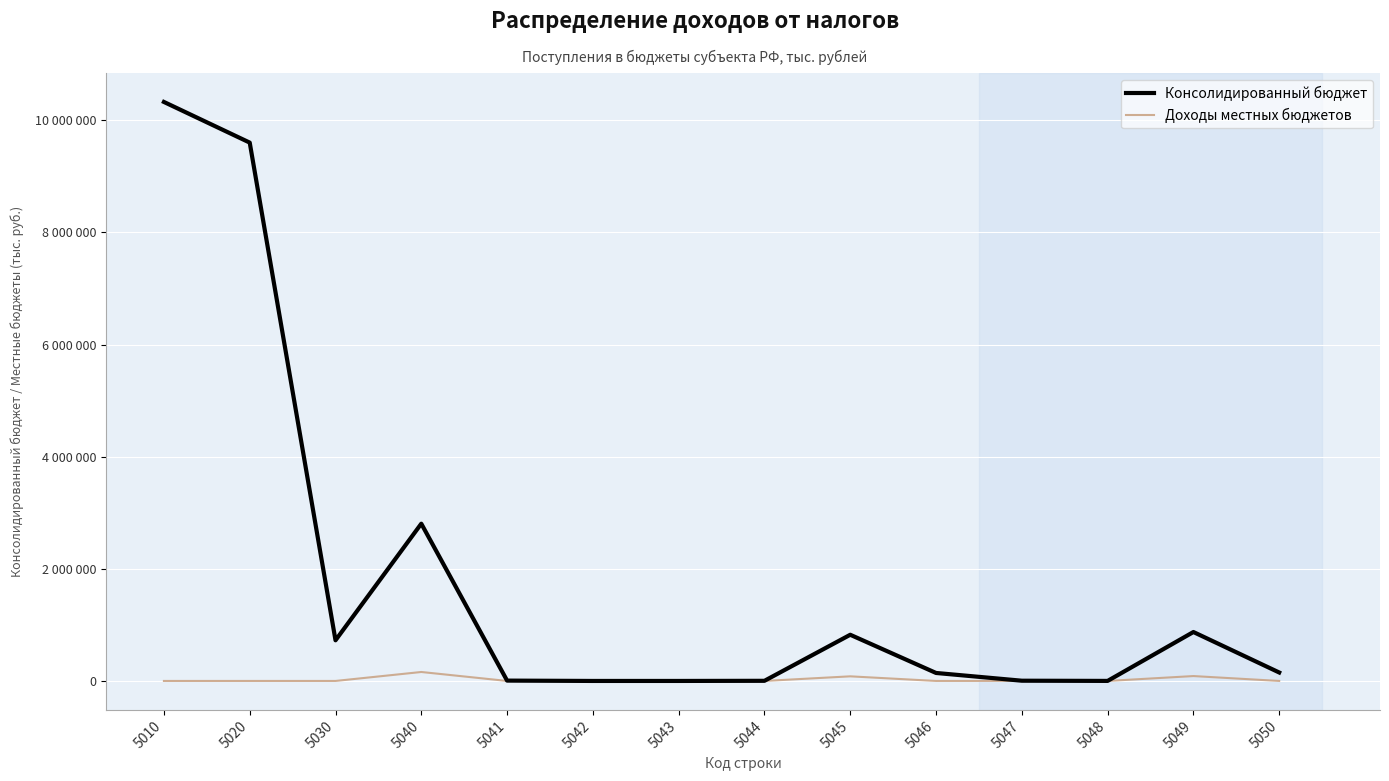

Where is the first local maximum for Доходы местных бюджетов?

5040